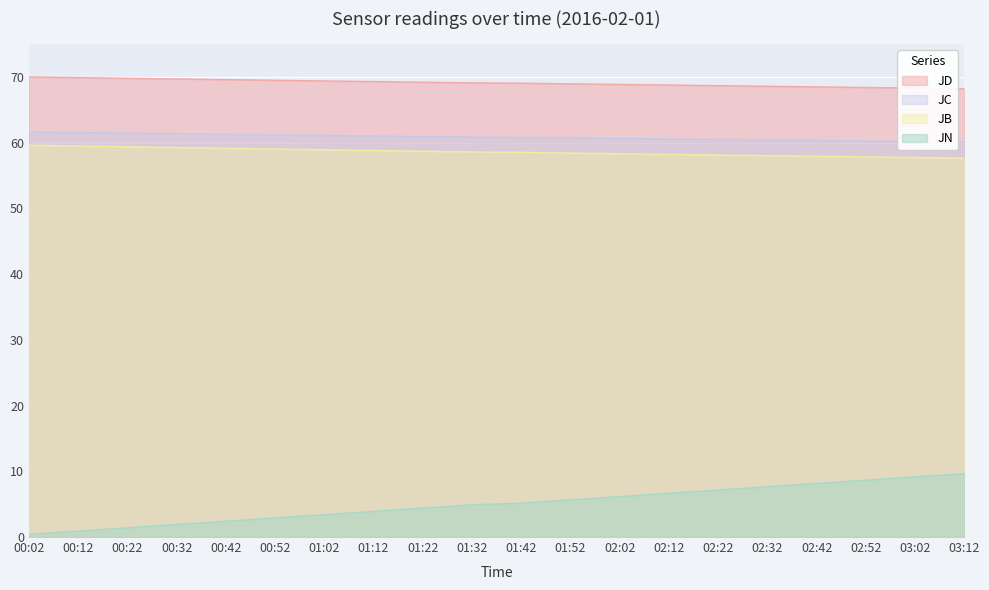

True or false: JN and JB intersect in this chart.

False